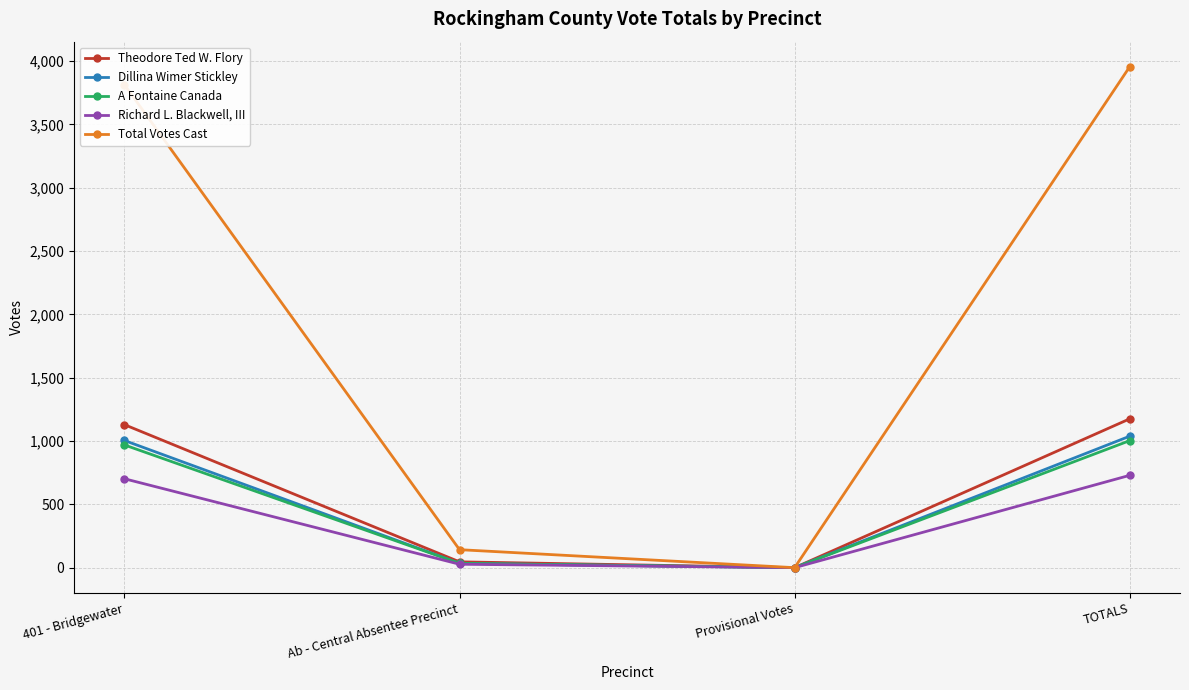

Reading left to right, extract all data points from this chart.

Theodore Ted W. Flory: 1129	46	0	1175
Dillina Wimer Stickley: 1004	34	0	1038
A Fontaine Canada: 969	34	0	1003
Richard L. Blackwell, III: 702	27	0	729
Total Votes Cast: 3813	142	0	3955